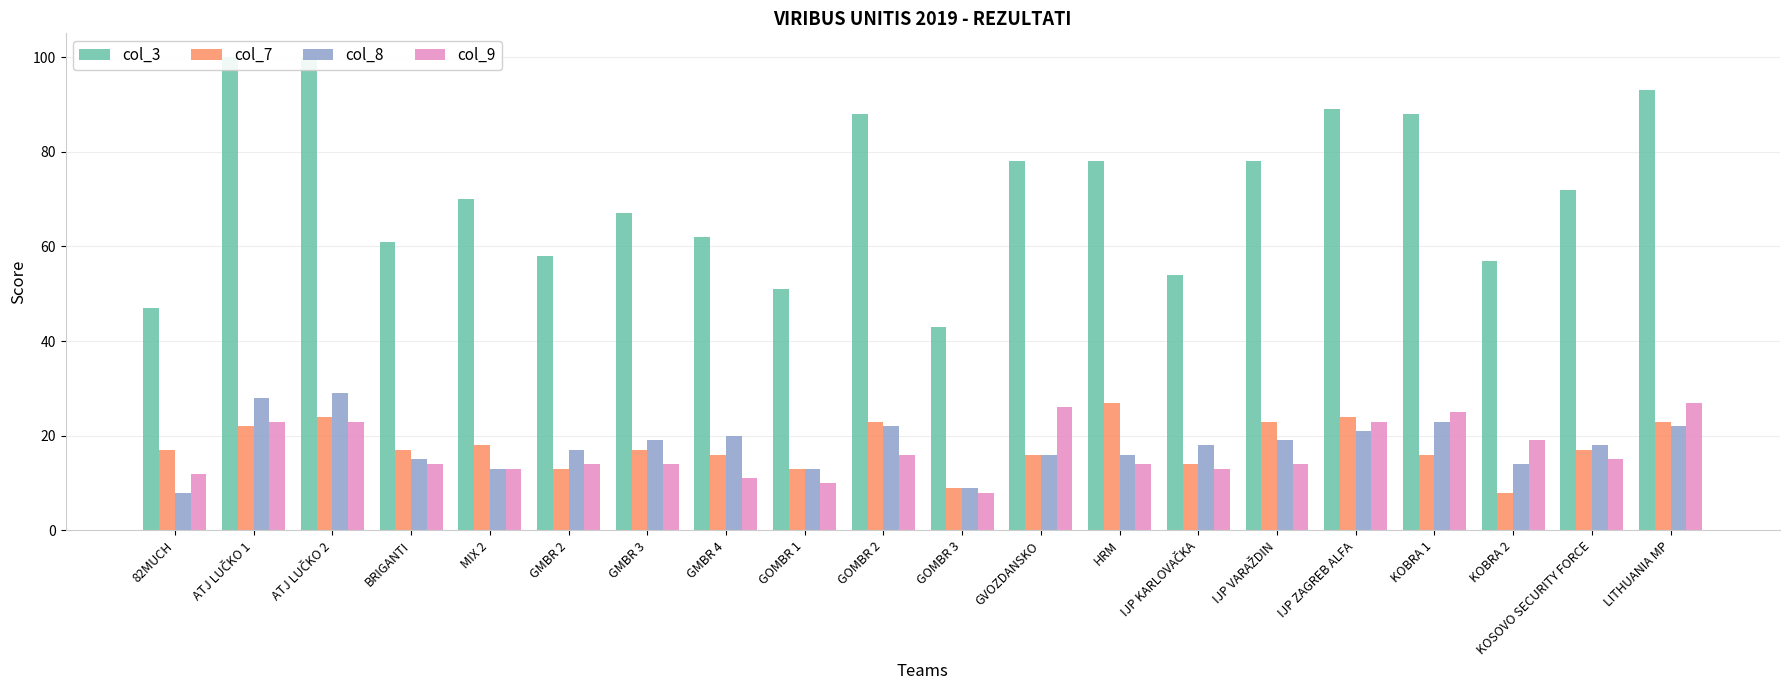

Between KOSOVO SECURITY FORCE and LITHUANIA MP, which is larger?

LITHUANIA MP